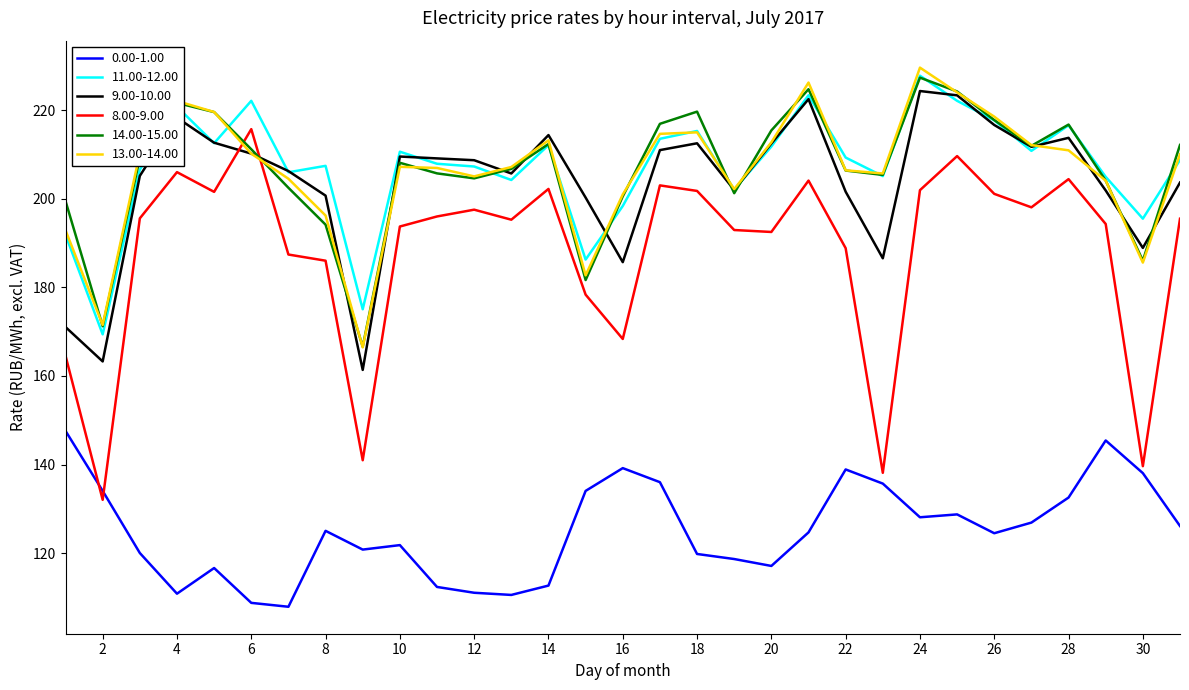

How many categories are shown in the chart?

31